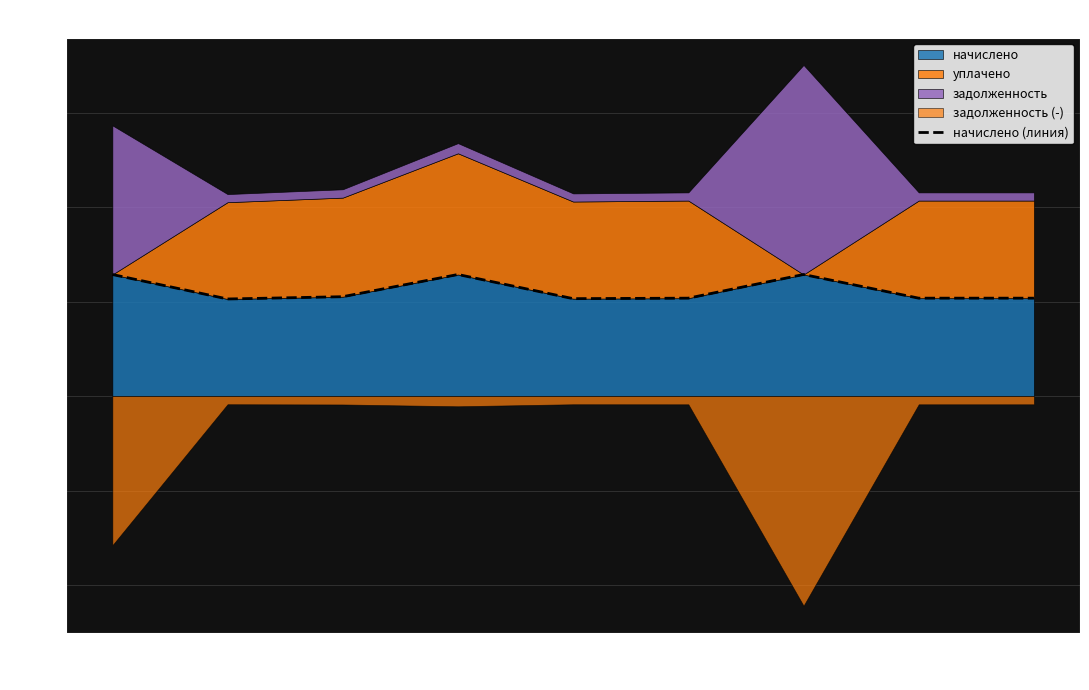

Approximately how many times larger is the value at 9 compared to 6?

1.0